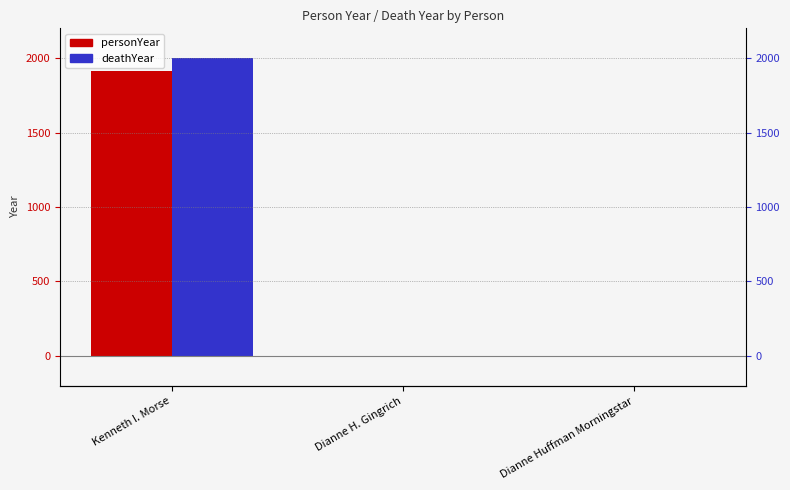

At which category is the sum across all series the highest?

Kenneth I. Morse